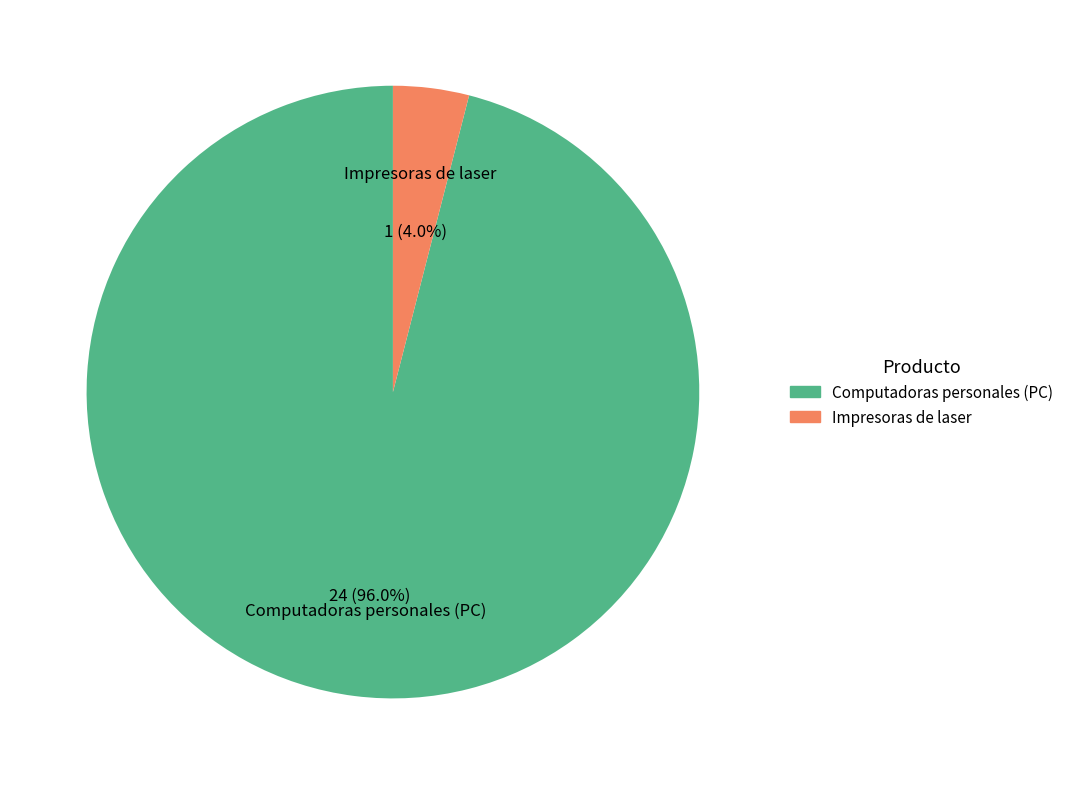

What percentage is the Impresoras de laser slice, to the nearest percent?

4%